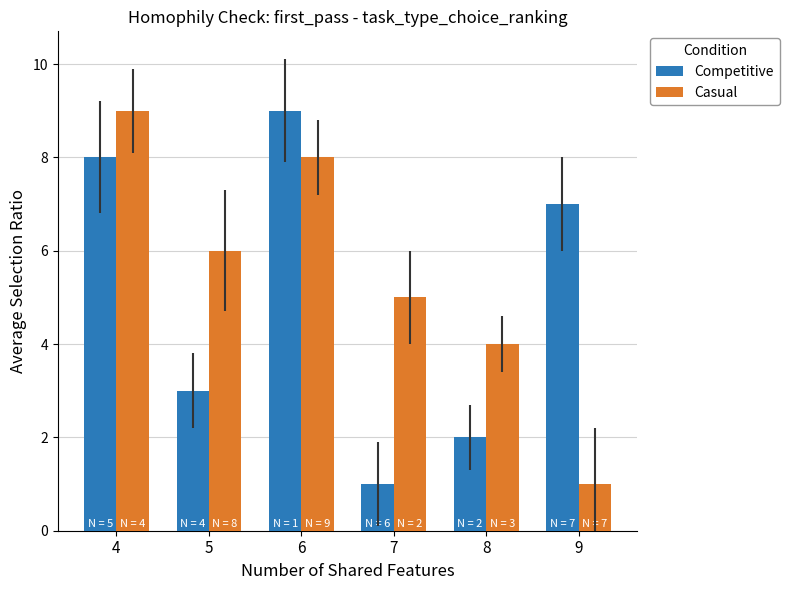

Reading left to right, transcribe all the data shown in this chart.

Competitive: 8	3	9	1	2	7
Casual: 9	6	8	5	4	1